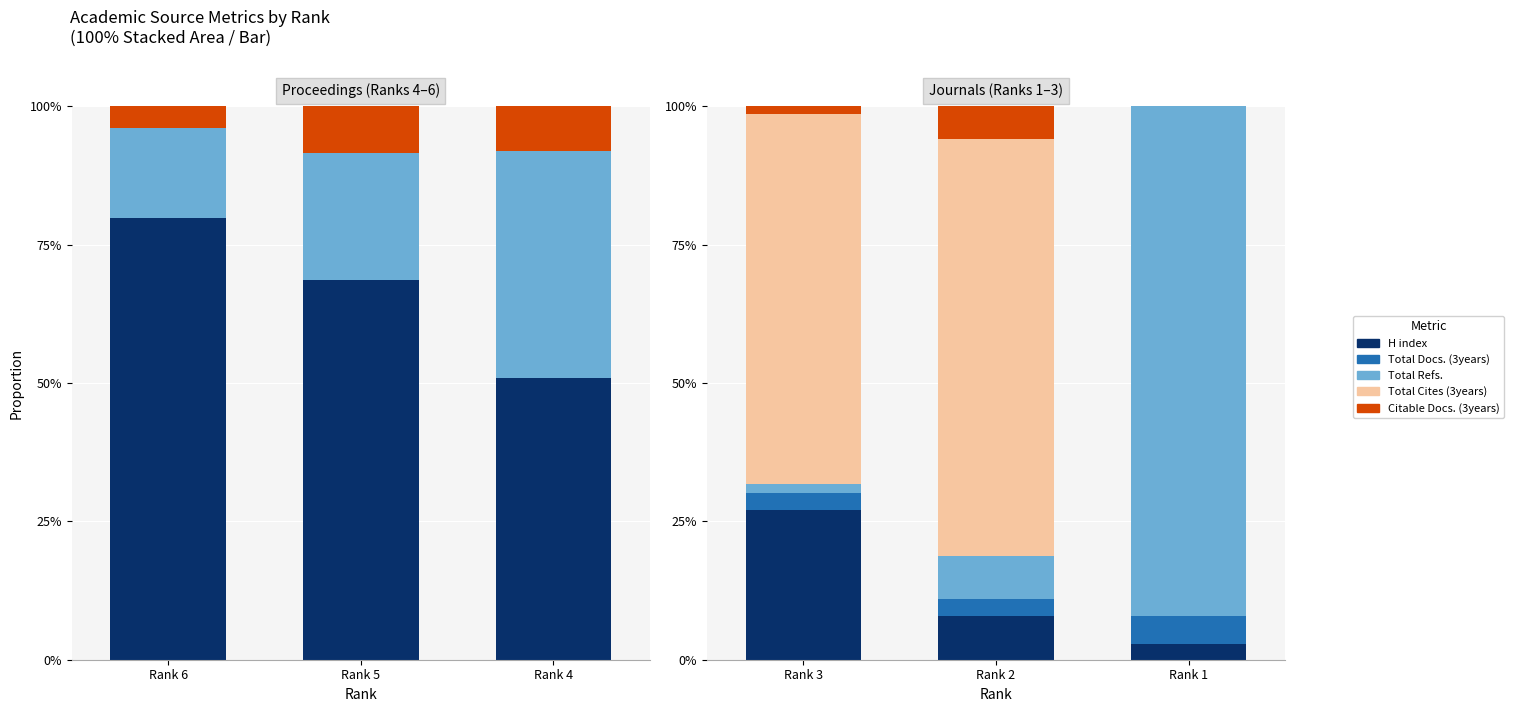

Is it true that H index equals 12.2 at Rank 3?

False